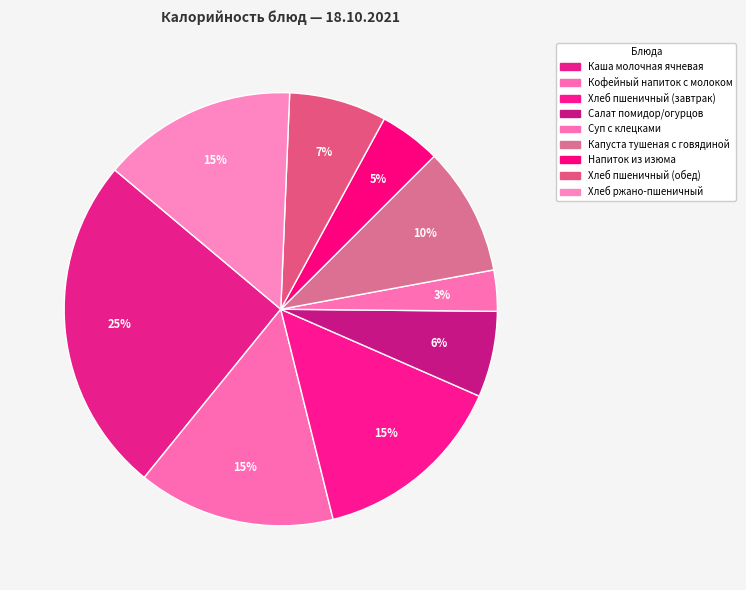

How many segments does this pie chart have?

9